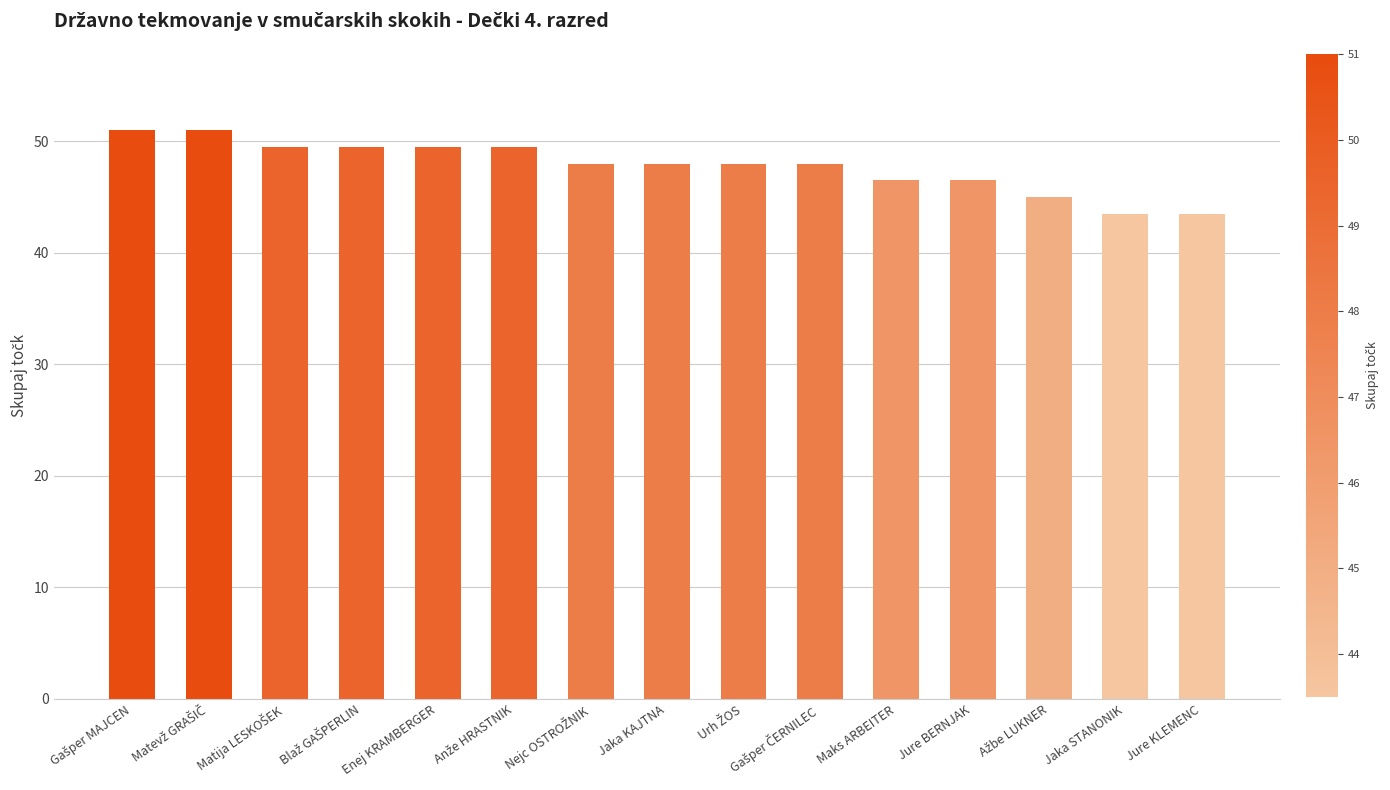

Read the value at Jure KLEMENC.

43.5